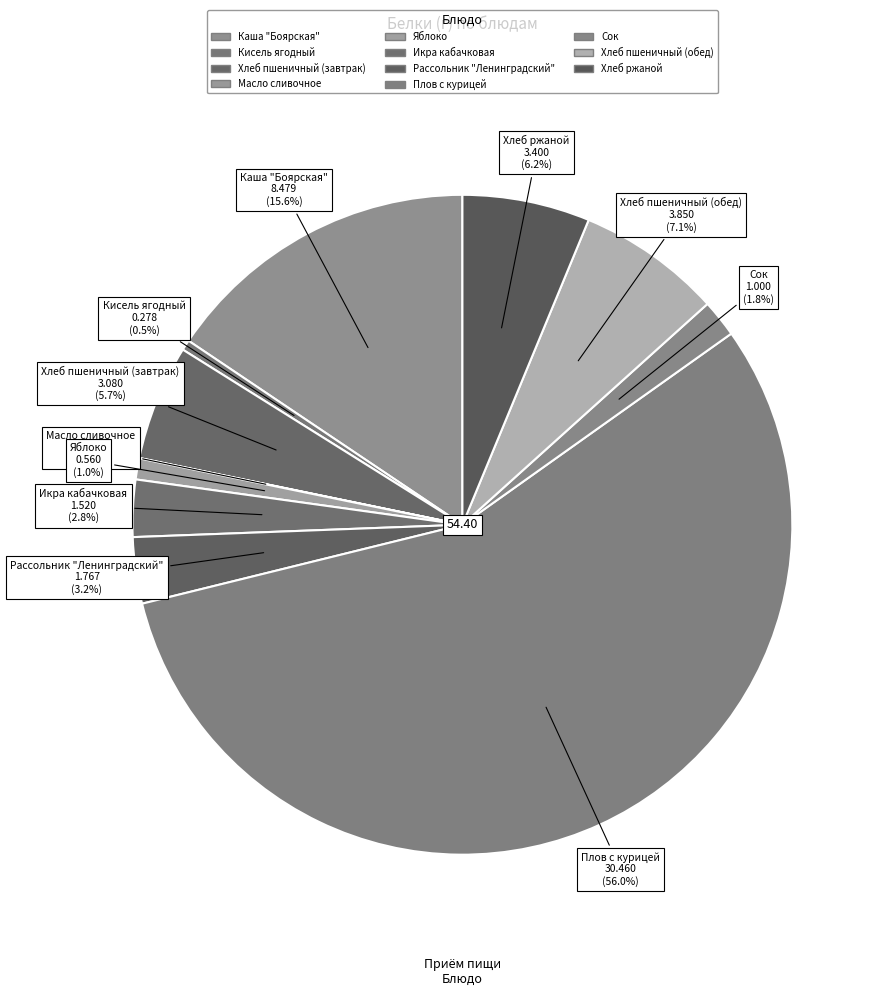

The Яблоко slice represents 1% of the pie. True or false?

True